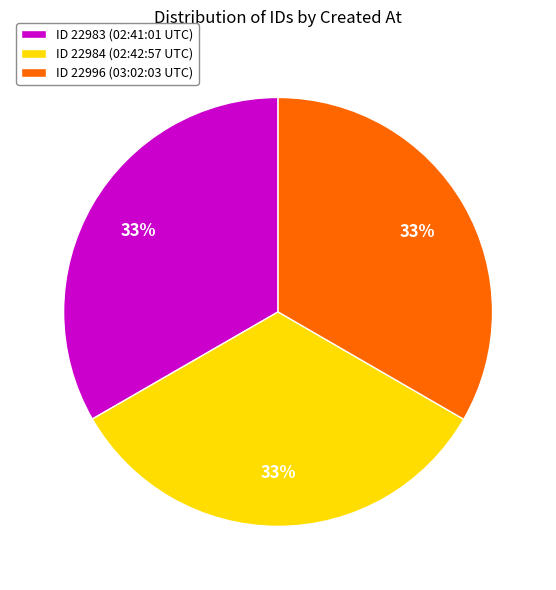

Count the number of slices in the pie.

3